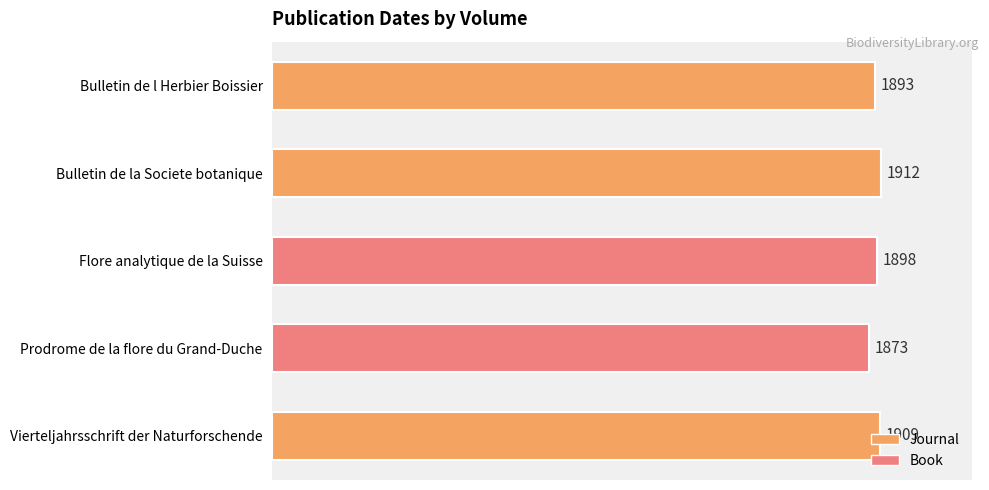

At which label is the value closest to 98?

Prodrome de la flore du Grand-Duche